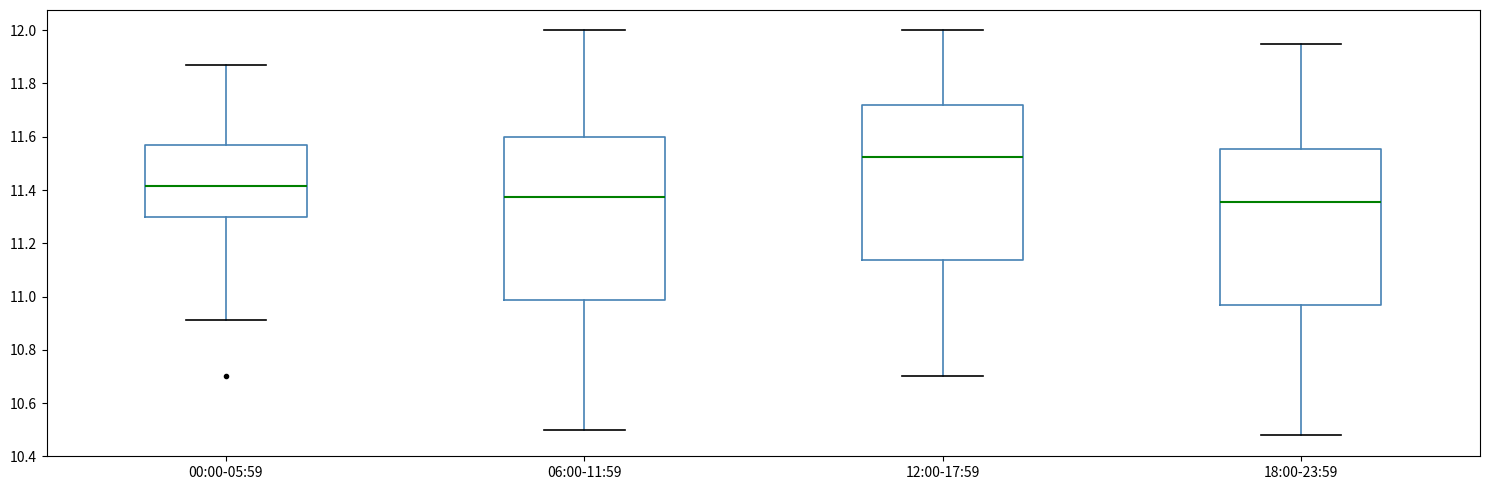

Reading left to right, read every box against the y-axis: the position of its median line, the range the box covers, and the ends of its whiskers. The values are not printed on the chart, so give them approximately, as read against the axis.

00:00-05:59: median 11.42, box 11.30 to 11.56, whiskers 10.92 to 11.88
06:00-11:59: median 11.38, box 10.98 to 11.60, whiskers 10.50 to 12.00
12:00-17:59: median 11.52, box 11.14 to 11.72, whiskers 10.70 to 12.00
18:00-23:59: median 11.36, box 10.96 to 11.56, whiskers 10.48 to 11.96